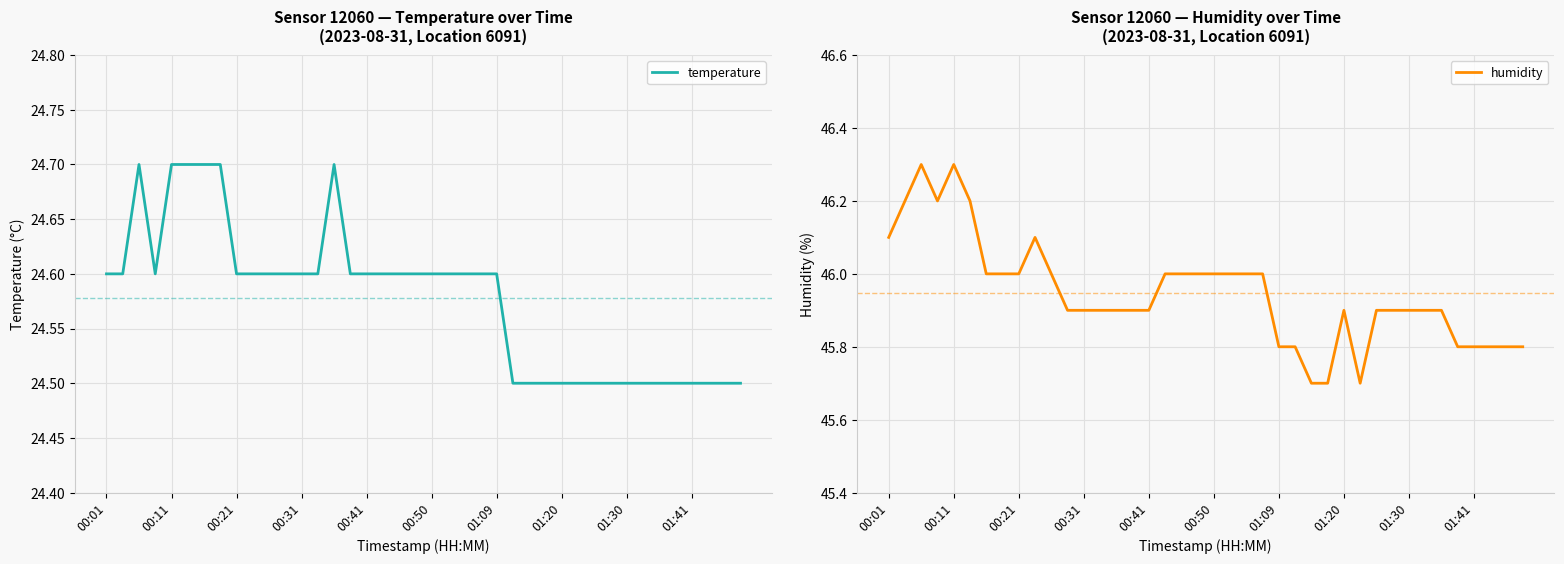

Is it true that humidity equals 45.9 at 00:28?

True